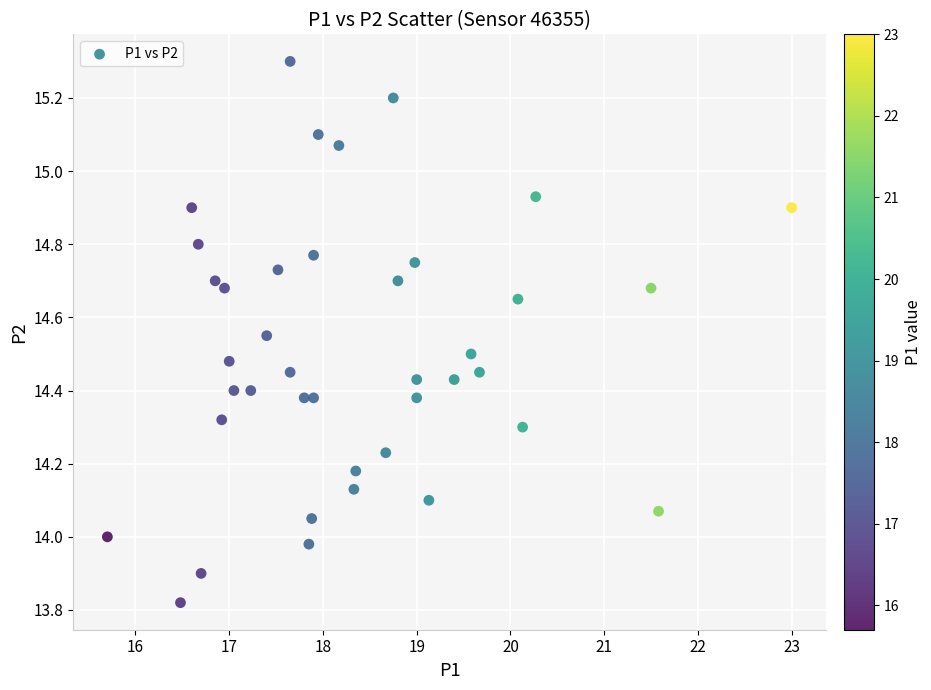

What is the range of Y values (max minus min)?

1.5